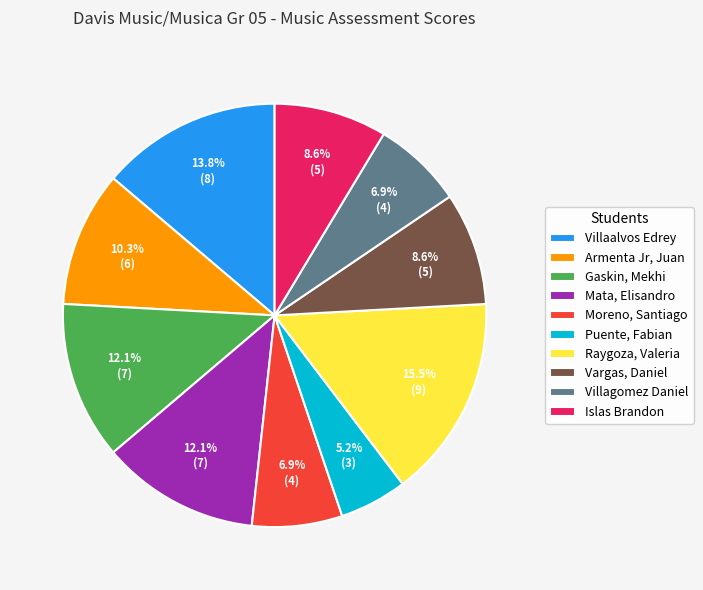

Is it true that Islas Brandon is 9% of the pie?

True